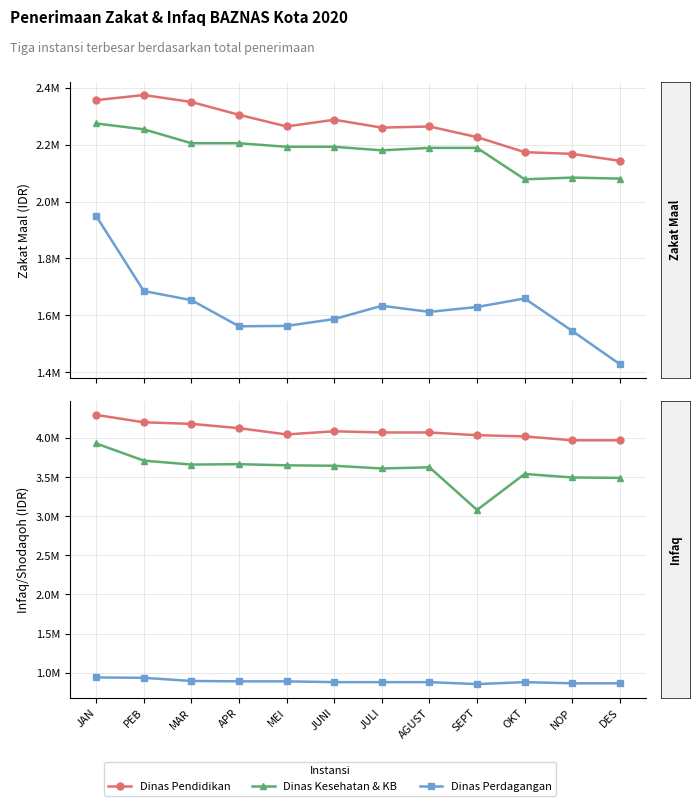

True or false: Dinas Kesehatan & KB and Dinas Perdagangan cross at least once.

False